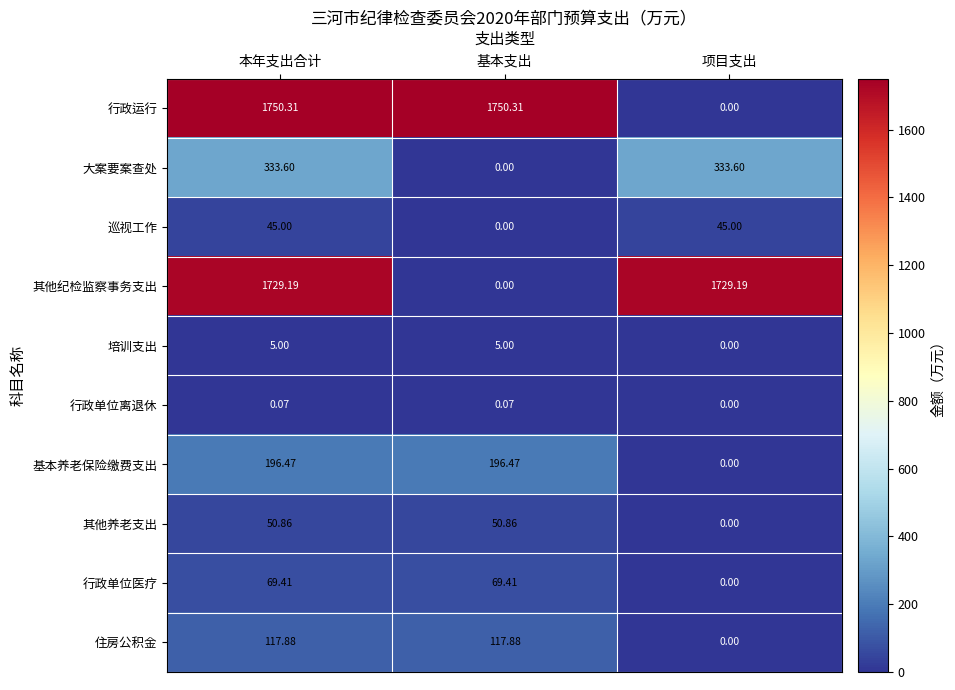

Which series has the largest total across all categories?

行政运行